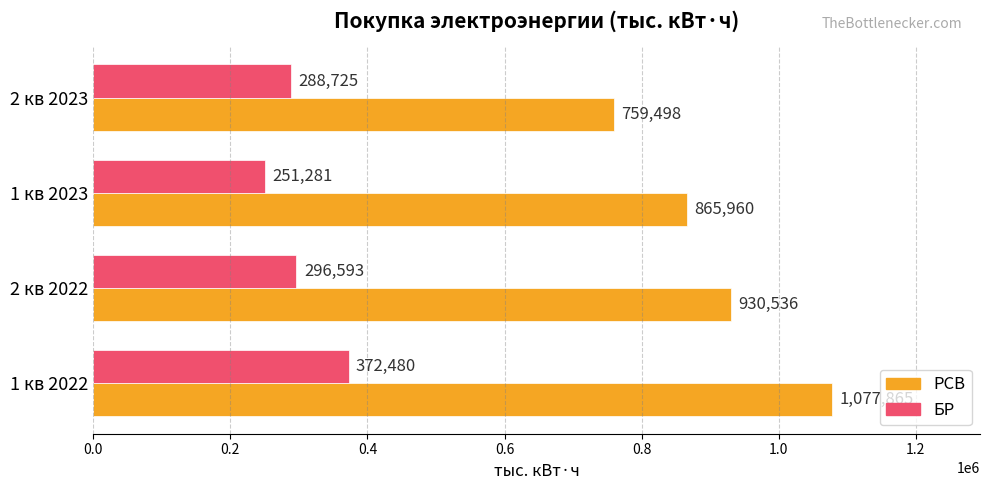

Between 1 кв 2022 and 2 кв 2022, which series saw the biggest shift?

РСВ